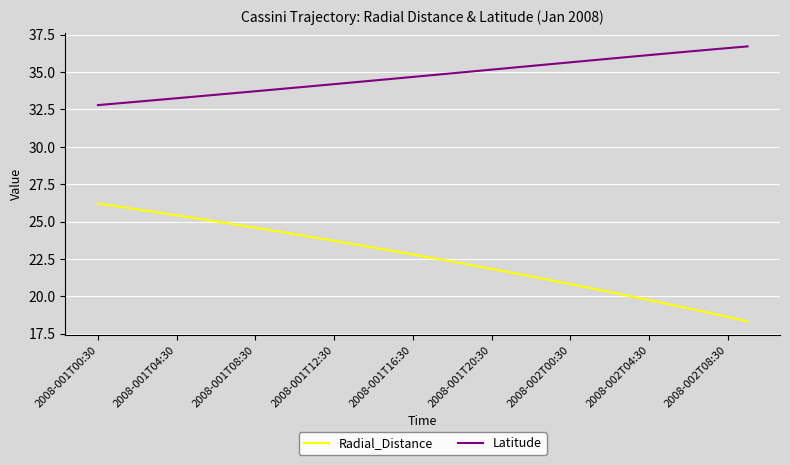

Which series has the largest total across all categories?

Latitude